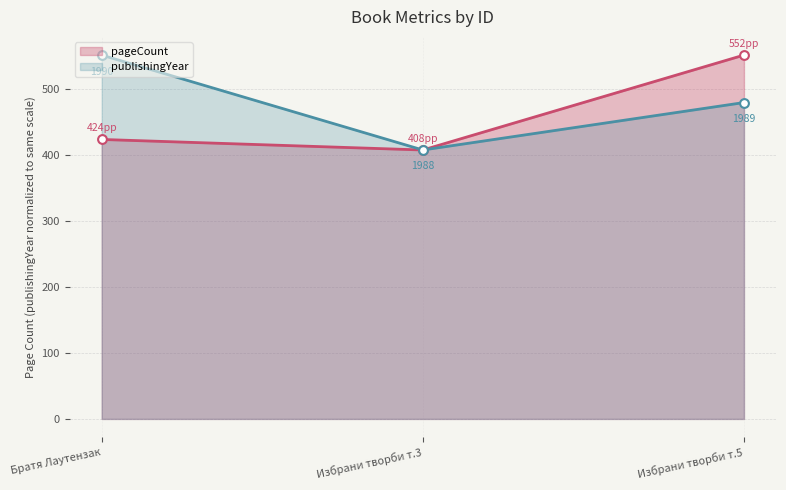

At how many categories does at least one series exceed 467?

2